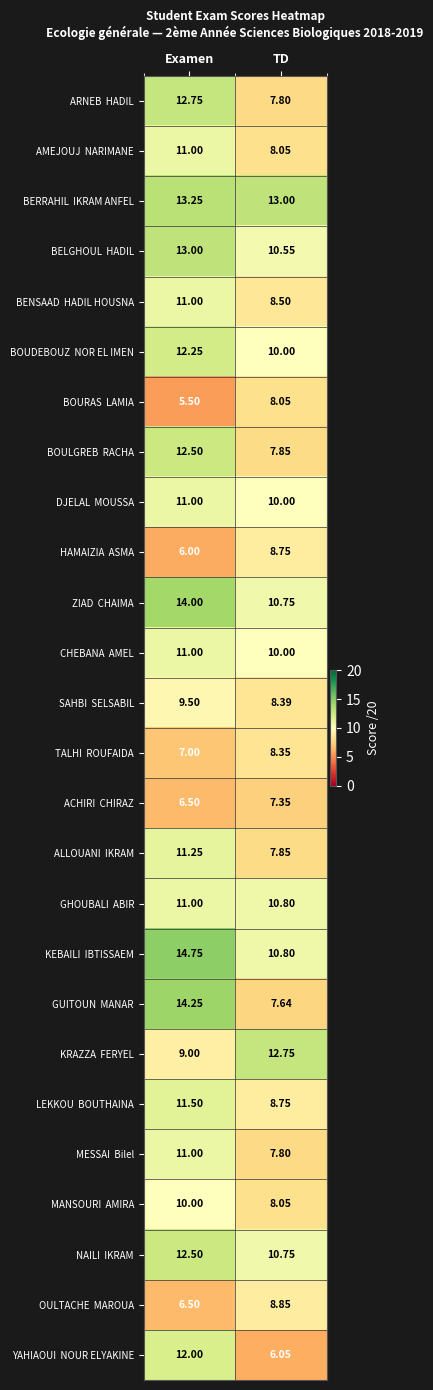

Which label corresponds to the largest value in the chart?

Examen